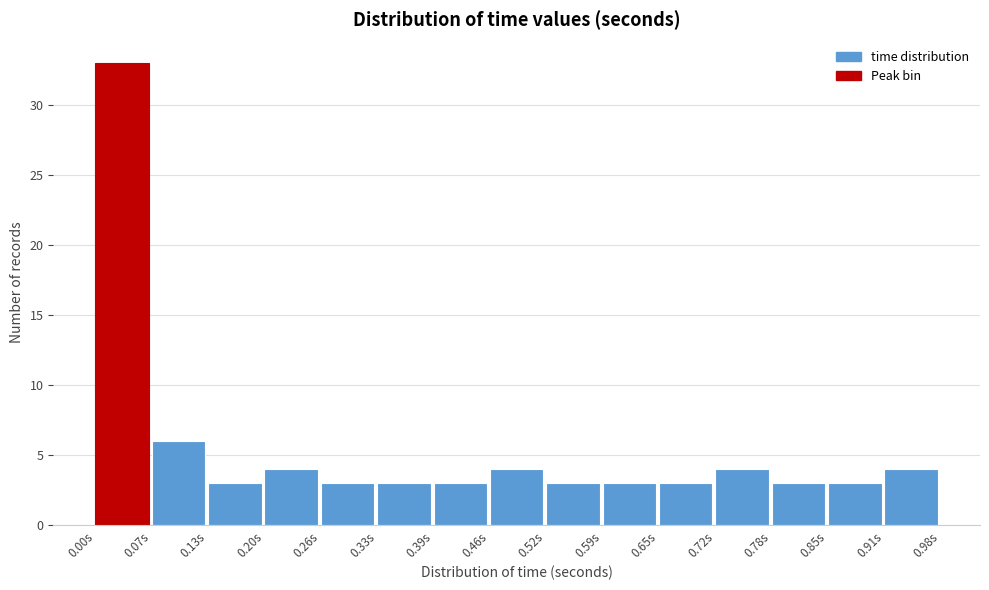

What is the height of the bar covering 0.13 to 0.20 on the x-axis? Neither the bar edges nor the heights are printed on the chart, so give them approximately, as read against the axes.

3